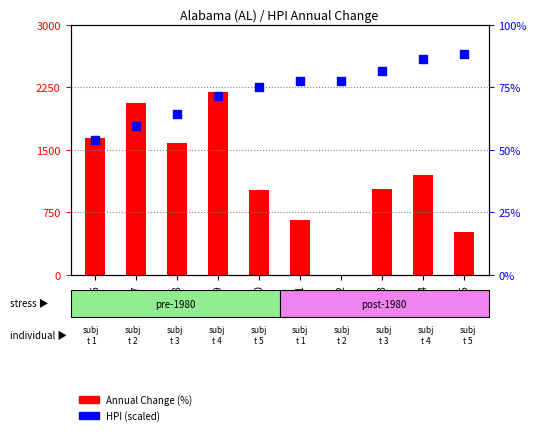

What is the total value across all series at 1978?

1646.4